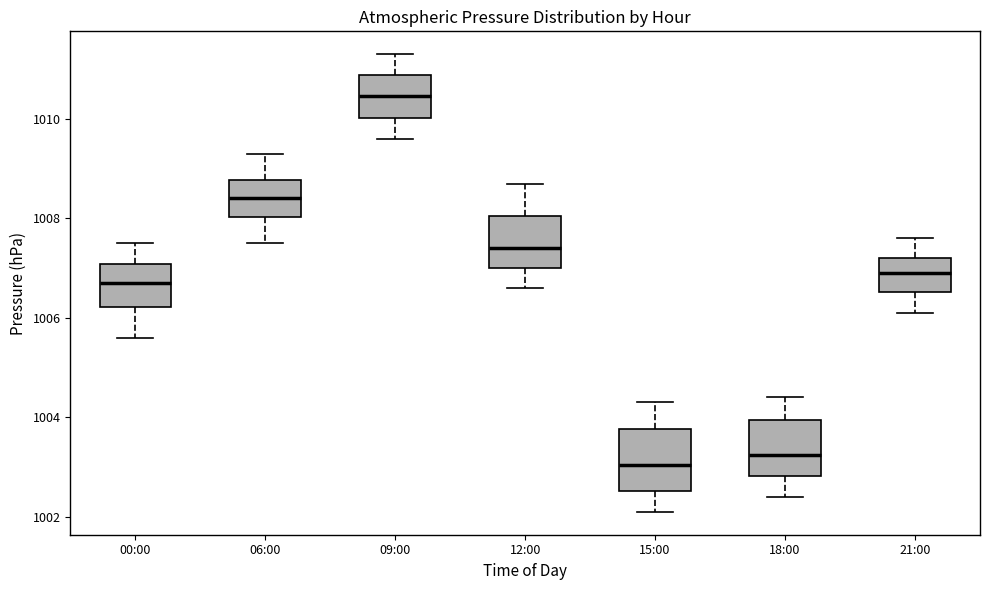

Reading left to right, transcribe this box plot: for each box, give where its median line is, the range the box spans, and where its two whiskers end, as read against the y-axis. The values are not printed on the chart, so give them approximately, as read against the axis.

00:00: median 1006.8, box 1006.2 to 1007.0, whiskers 1005.6 to 1007.6
06:00: median 1008.4, box 1008.0 to 1008.8, whiskers 1007.6 to 1009.4
09:00: median 1010.4, box 1010.0 to 1010.8, whiskers 1009.6 to 1011.4
12:00: median 1007.4, box 1007.0 to 1008.0, whiskers 1006.6 to 1008.8
15:00: median 1003.0, box 1002.6 to 1003.8, whiskers 1002.2 to 1004.4
18:00: median 1003.2, box 1002.8 to 1004.0, whiskers 1002.4 to 1004.4
21:00: median 1007.0, box 1006.6 to 1007.2, whiskers 1006.2 to 1007.6